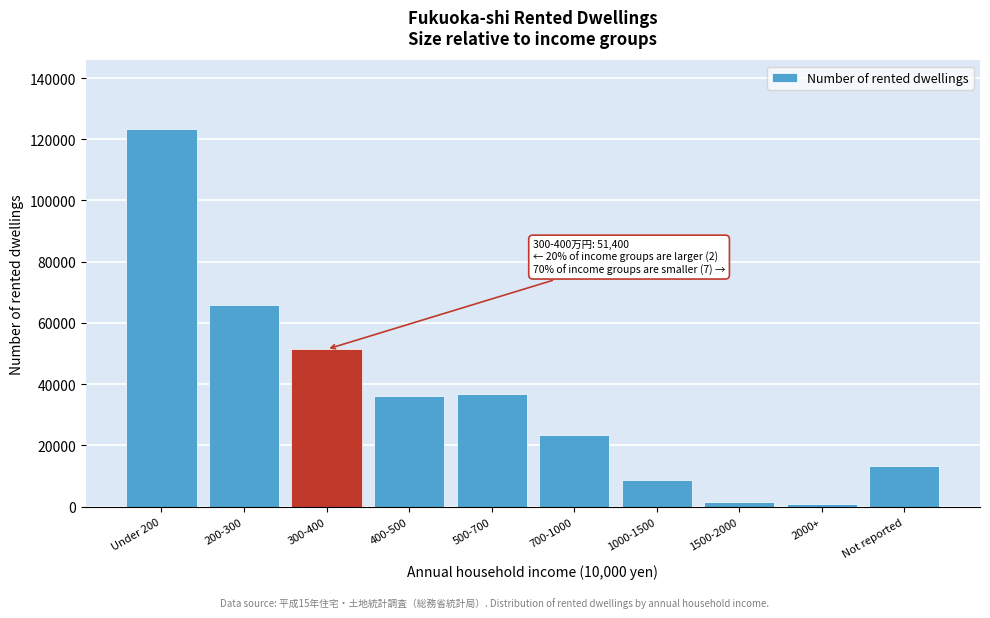

What is the greatest value displayed?

123500